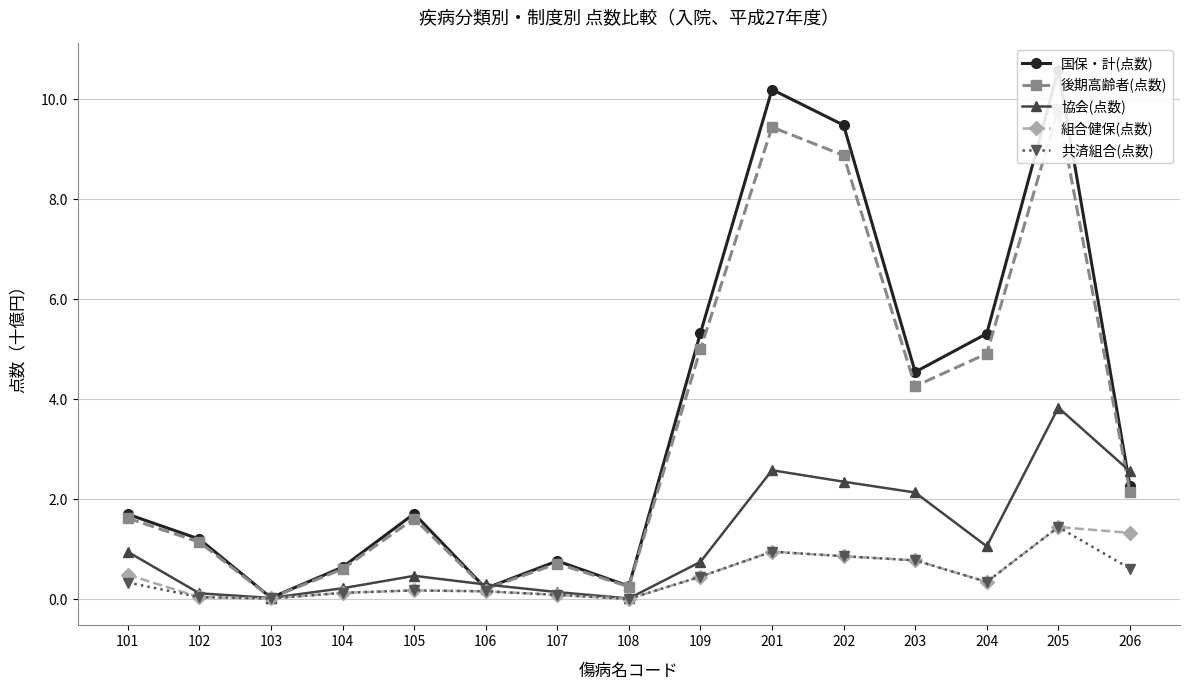

Between 102 and 103, which series saw the biggest shift?

国保・計(点数)